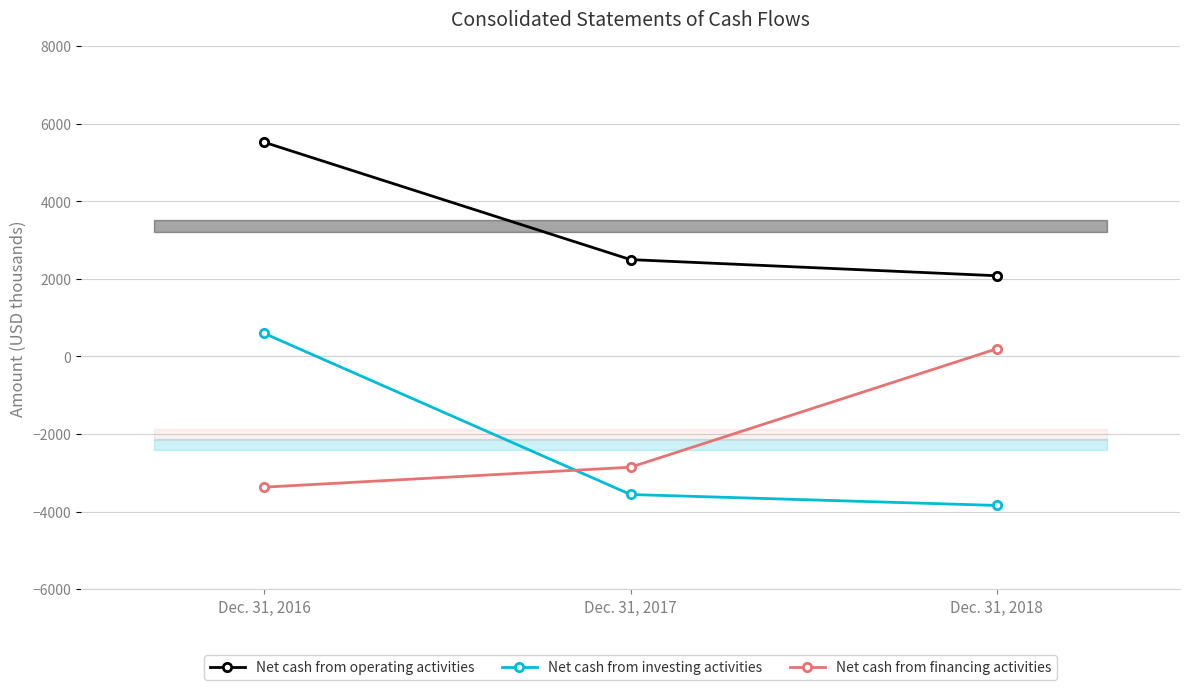

Does the chart have visible grid lines?

Yes